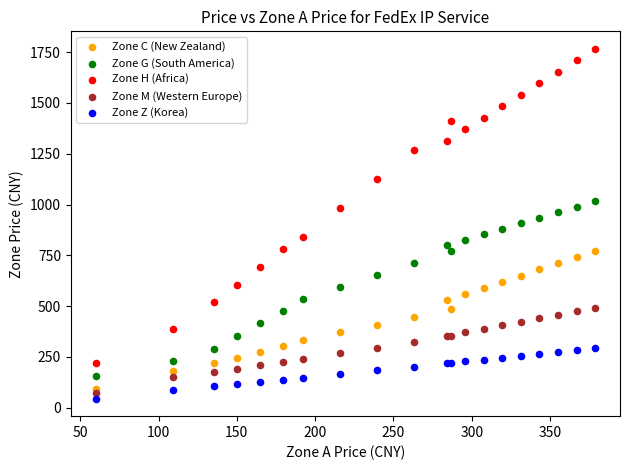

Which series has the largest Y range (max minus min)?

Zone H (Africa)